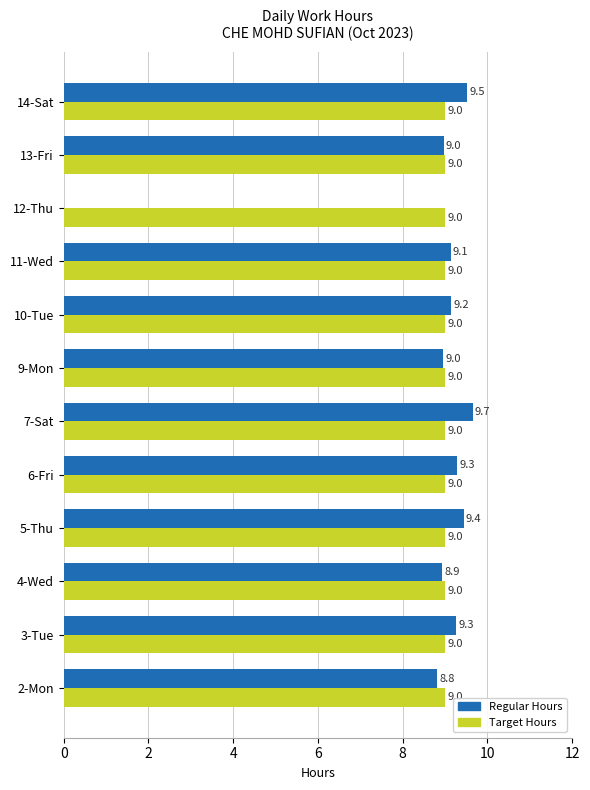

What is the greatest value displayed?

9.7